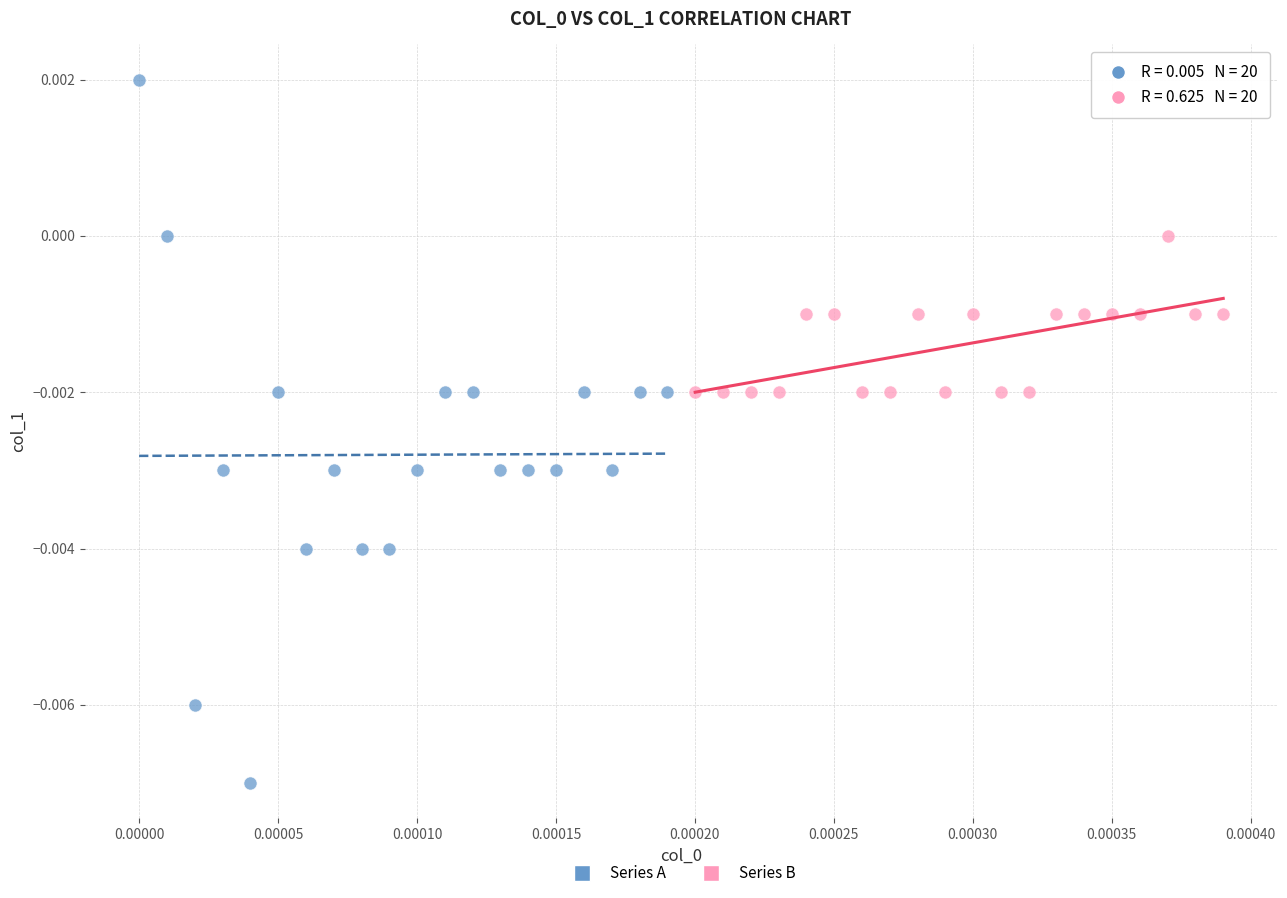

Which series has the widest spread of Y values?

Series A